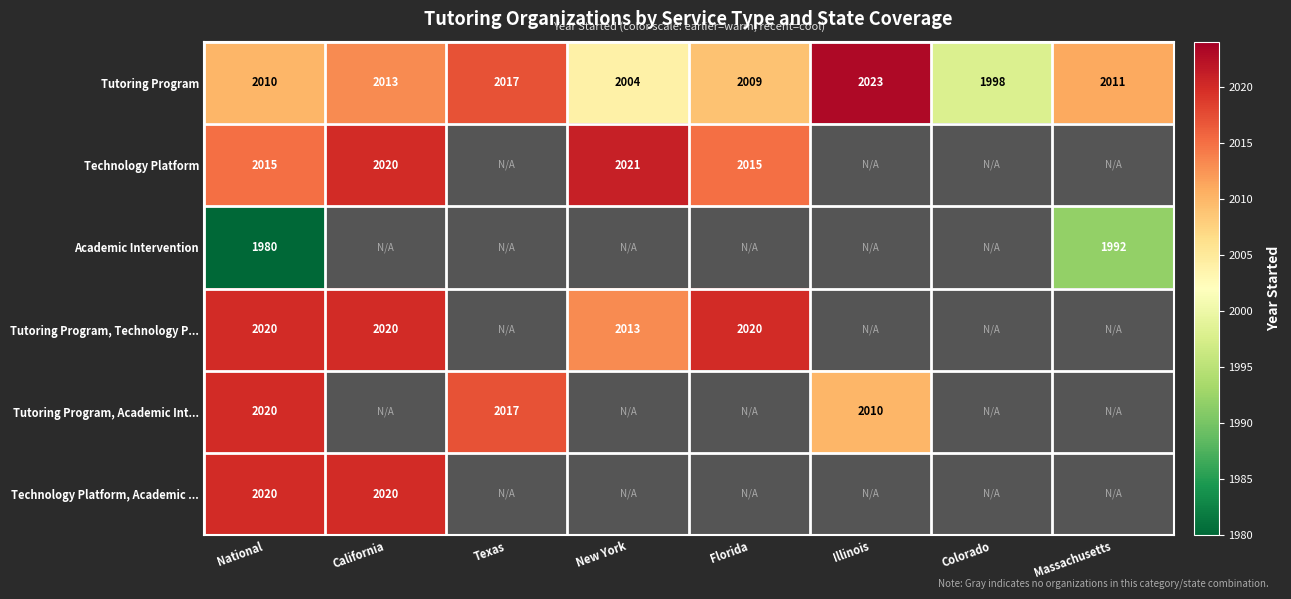

True or false: Tutoring Program, Academic Int... has a value of 1333 at Texas.

False